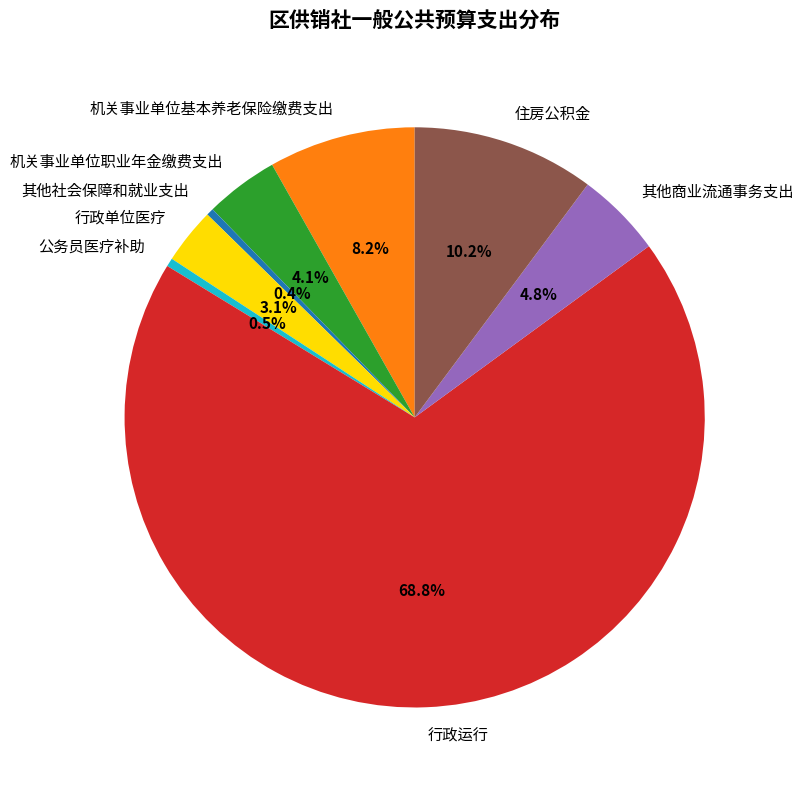

Between 其他商业流通事务支出 and 公务员医疗补助, which is larger?

其他商业流通事务支出